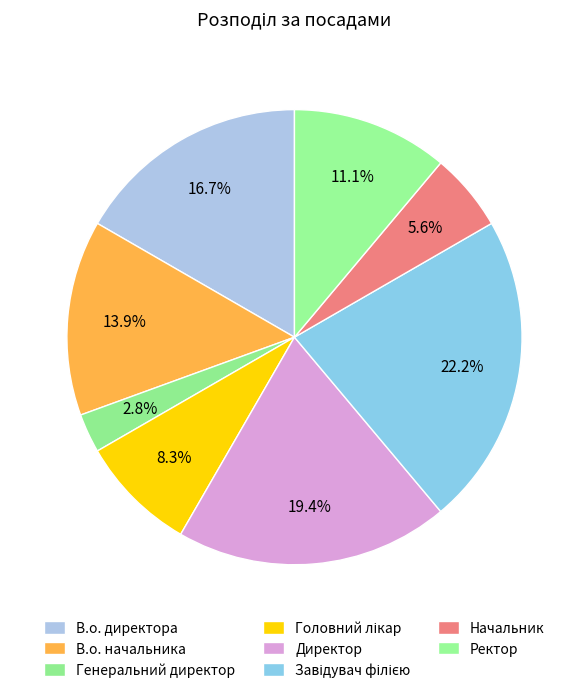

What is the smallest slice in the pie chart?

Генеральний директор